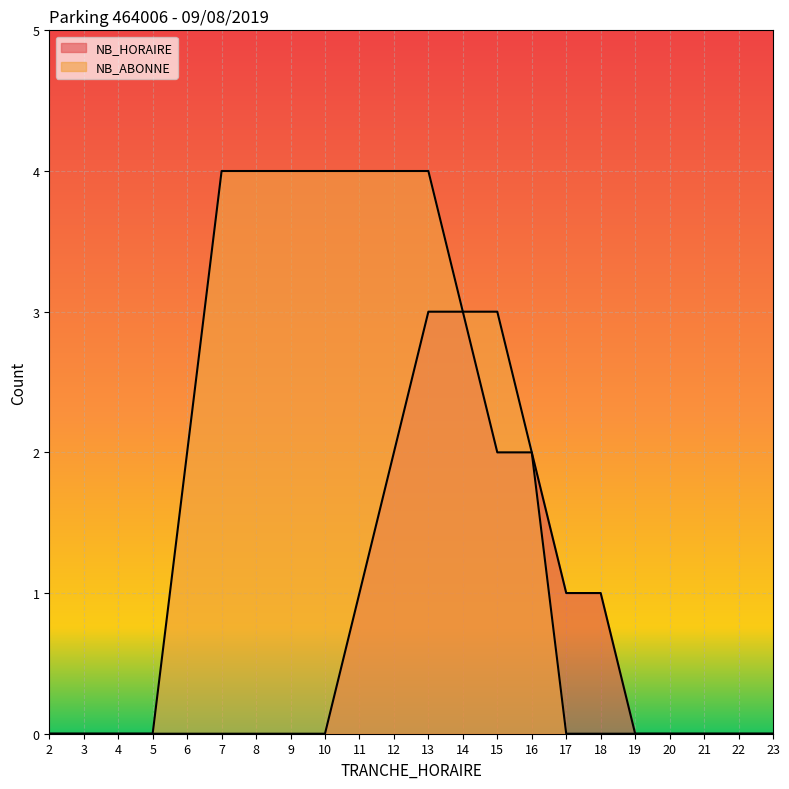

Does the chart display data point markers on the line(s)?

No